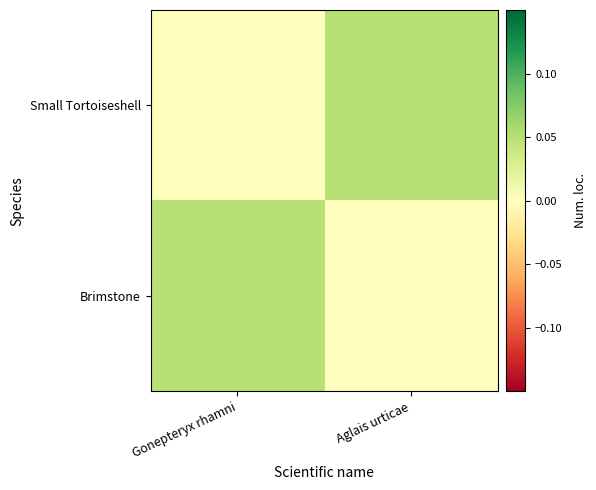

Rank the series by their maximum value, from highest to lowest.

Brimstone, Small Tortoiseshell